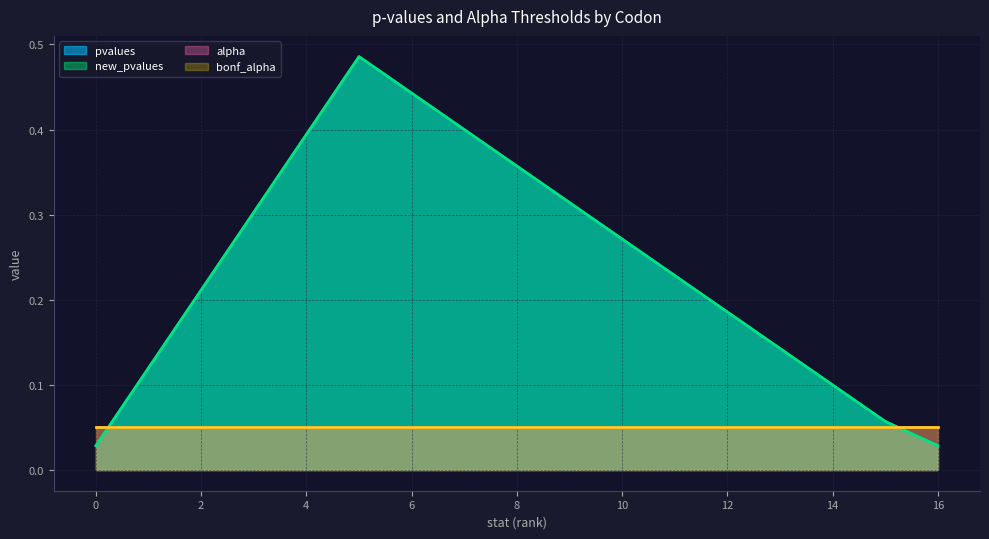

Does the chart have visible grid lines?

Yes